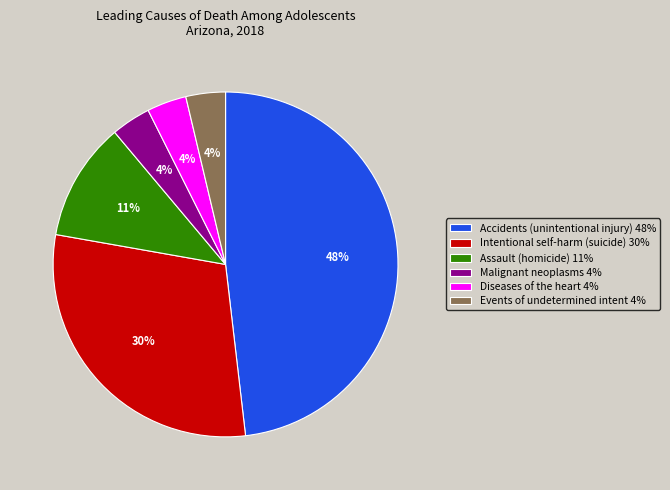

How many segments does this pie chart have?

6